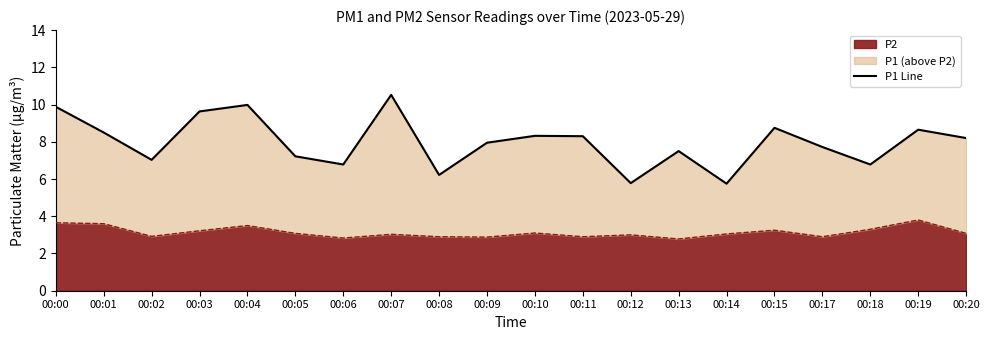

True or false: the data shows 2.9 at 00:01.

False